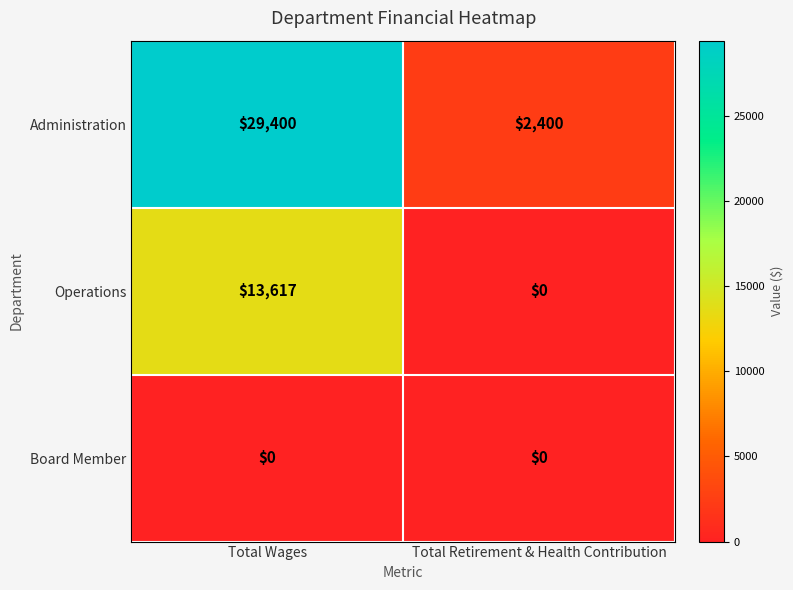

True or false: Operations has a value of 19145 at Total Wages.

False